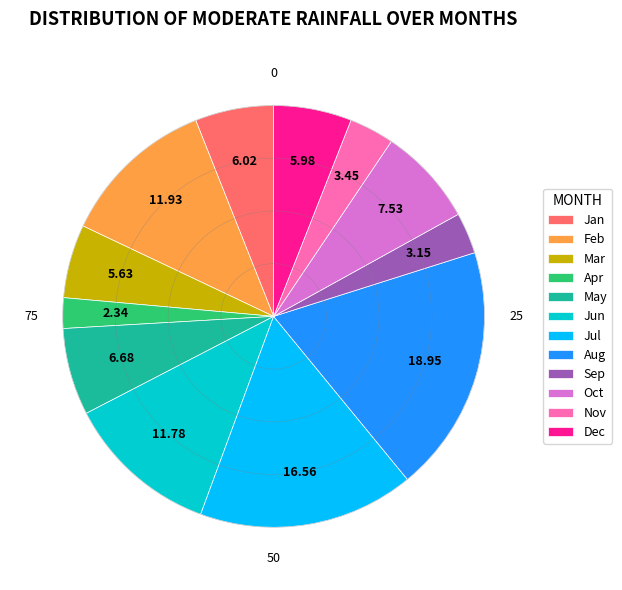

Is there any slice that represents more than half of the pie?

No